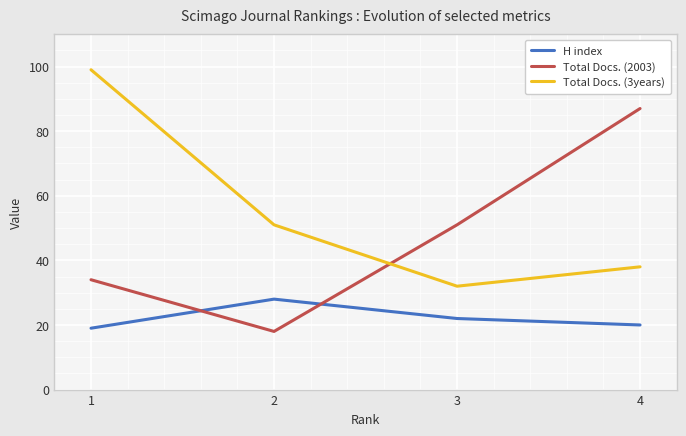

What is the greatest value displayed?

99